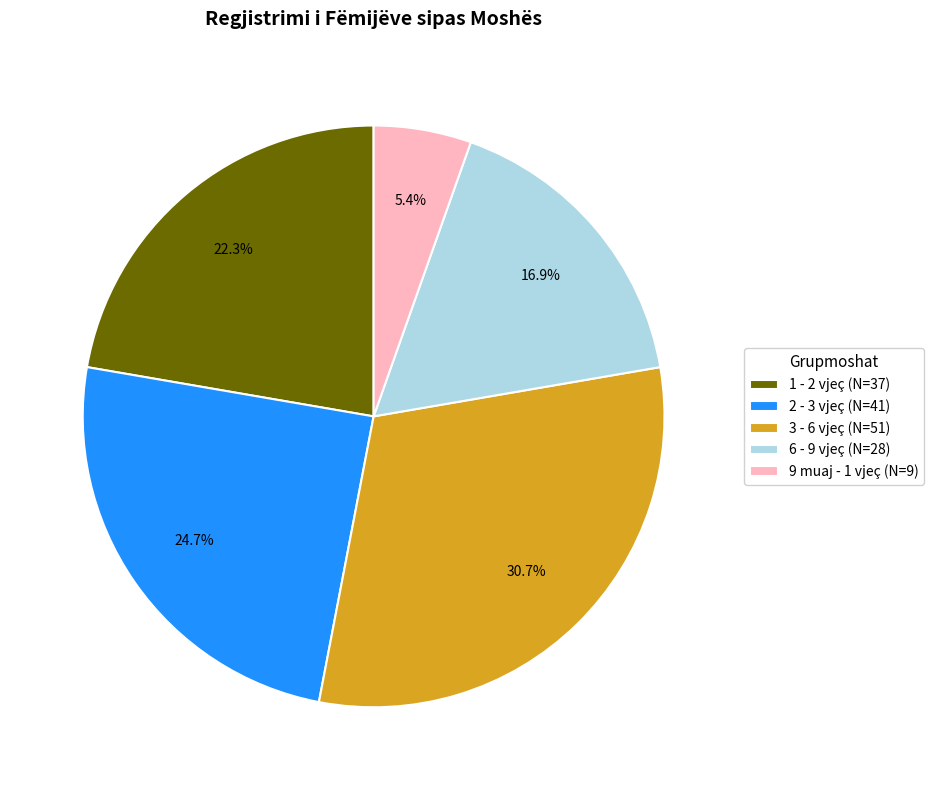

Combined, do 1 - 2 vjeç (N=37) and 9 muaj - 1 vjeç (N=9) account for over 50%?

No